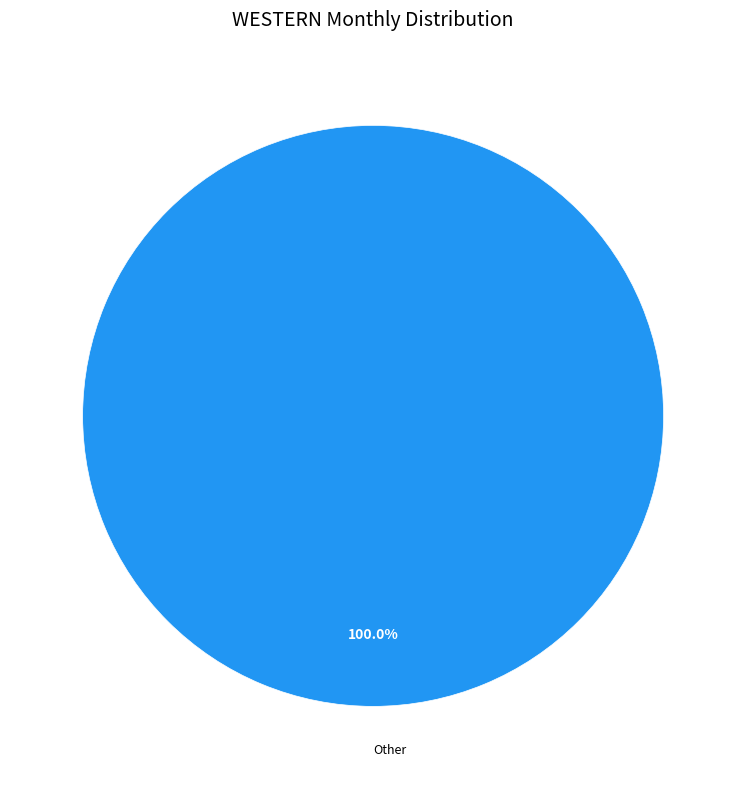

Rank the categories by value from highest to lowest.

Other